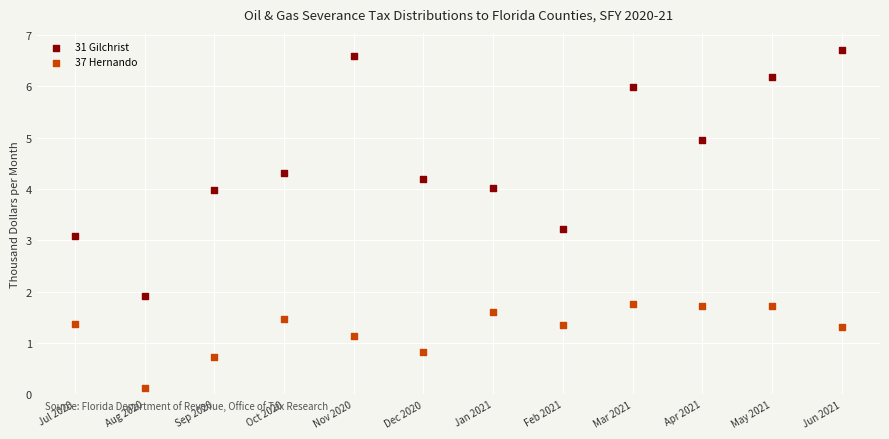

Which series reaches the maximum Y coordinate?

31 Gilchrist